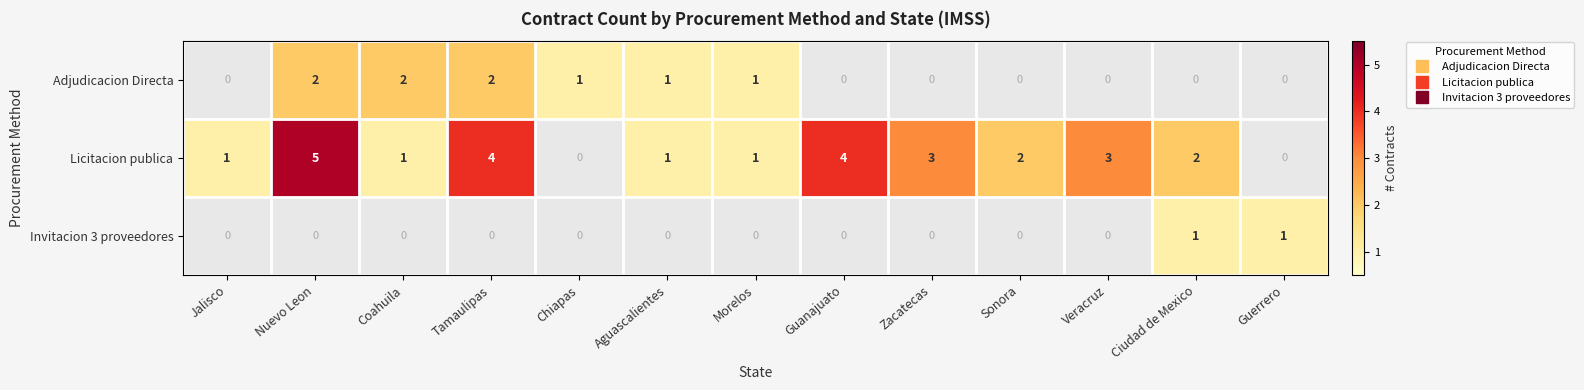

What is the difference between the maximum and second lowest values in the Licitacion publica series?

5